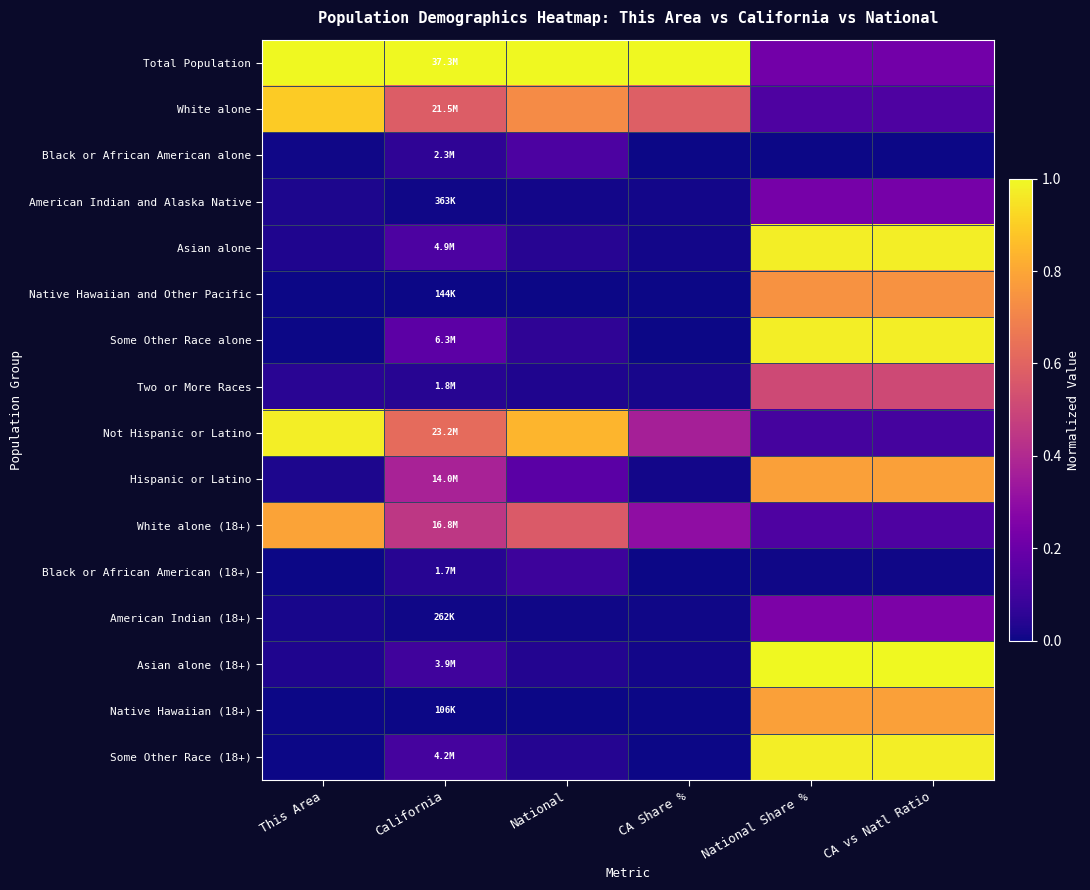

Reading left to right, transcribe all the data shown in this chart.

Total Population: This Area=1.0	California=1.0	National=1.0	CA Share %=1.0	National Share %=0.2	CA vs Natl Ratio=0.2
White alone: This Area=0.9	California=0.6	National=0.7	CA Share %=0.6	National Share %=0.1	CA vs Natl Ratio=0.1
Black or African American alone: This Area=0.0	California=0.1	National=0.1	CA Share %=0.0	National Share %=0.0	CA vs Natl Ratio=0.0
American Indian and Alaska Native: This Area=0.0	California=0.0	National=0.0	CA Share %=0.0	National Share %=0.2	CA vs Natl Ratio=0.2
Asian alone: This Area=0.0	California=0.1	National=0.0	CA Share %=0.0	National Share %=1.0	CA vs Natl Ratio=1.0
Native Hawaiian and Other Pacific: This Area=0.0	California=0.0	National=0.0	CA Share %=0.0	National Share %=0.7	CA vs Natl Ratio=0.7
Some Other Race alone: This Area=0.0	California=0.2	National=0.1	CA Share %=0.0	National Share %=1.0	CA vs Natl Ratio=1.0
Two or More Races: This Area=0.0	California=0.0	National=0.0	CA Share %=0.0	National Share %=0.5	CA vs Natl Ratio=0.5
Not Hispanic or Latino: This Area=1.0	California=0.6	National=0.8	CA Share %=0.4	National Share %=0.1	CA vs Natl Ratio=0.1
Hispanic or Latino: This Area=0.0	California=0.4	National=0.2	CA Share %=0.0	National Share %=0.8	CA vs Natl Ratio=0.8
White alone (18+): This Area=0.8	California=0.4	National=0.6	CA Share %=0.3	National Share %=0.1	CA vs Natl Ratio=0.1
Black or African American (18+): This Area=0.0	California=0.0	National=0.1	CA Share %=0.0	National Share %=0.0	CA vs Natl Ratio=0.0
American Indian (18+): This Area=0.0	California=0.0	National=0.0	CA Share %=0.0	National Share %=0.2	CA vs Natl Ratio=0.2
Asian alone (18+): This Area=0.0	California=0.1	National=0.0	CA Share %=0.0	National Share %=1.0	CA vs Natl Ratio=1.0
Native Hawaiian (18+): This Area=0.0	California=0.0	National=0.0	CA Share %=0.0	National Share %=0.8	CA vs Natl Ratio=0.8
Some Other Race (18+): This Area=0.0	California=0.1	National=0.0	CA Share %=0.0	National Share %=1.0	CA vs Natl Ratio=1.0